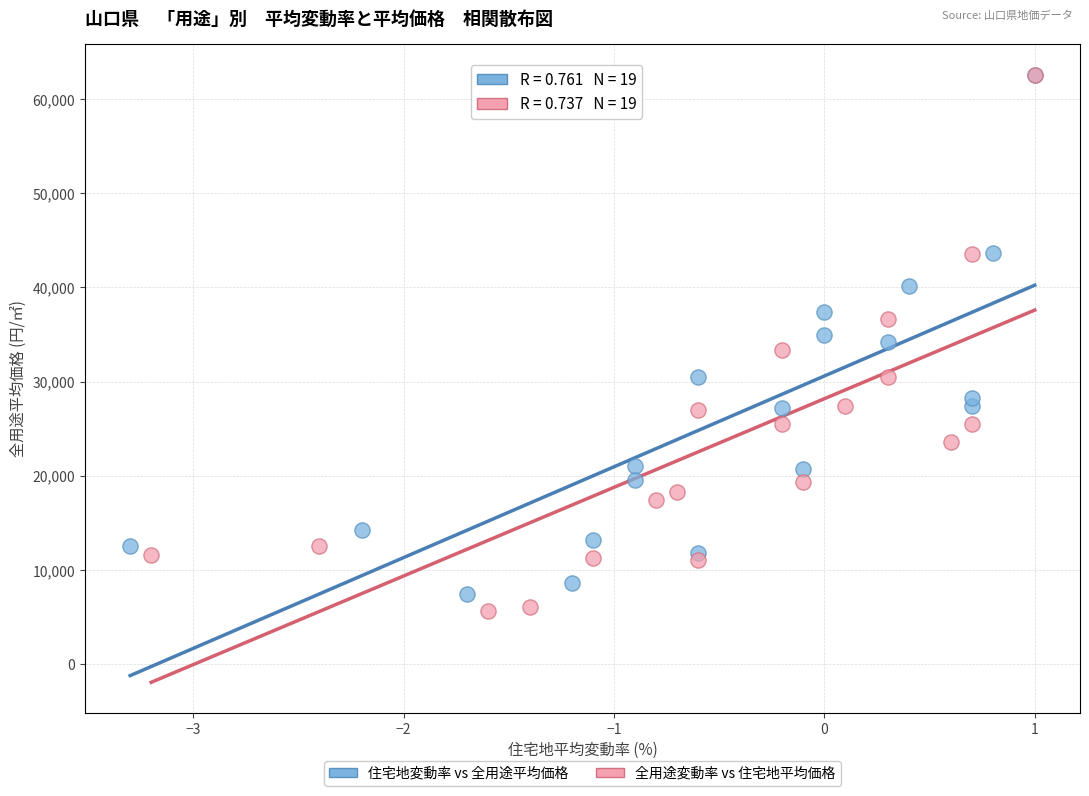

Which series has the largest Y range (max minus min)?

全用途変動率 vs 住宅地平均価格